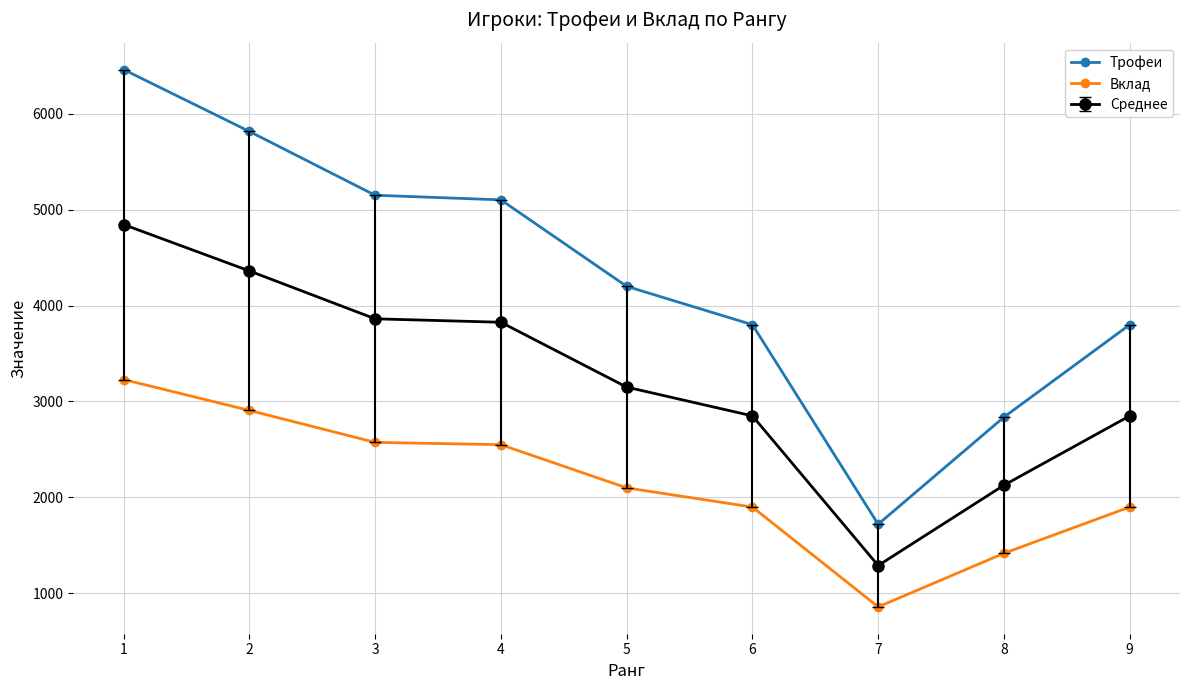

Which label corresponds to the smallest value in the chart?

7